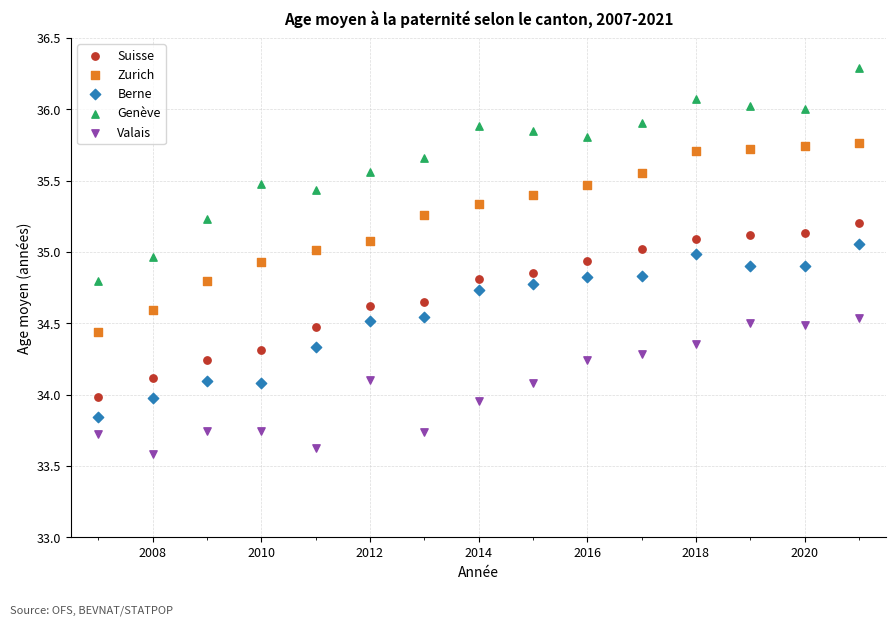

Across all data points, what is the range of X values (max minus min)?

14.0